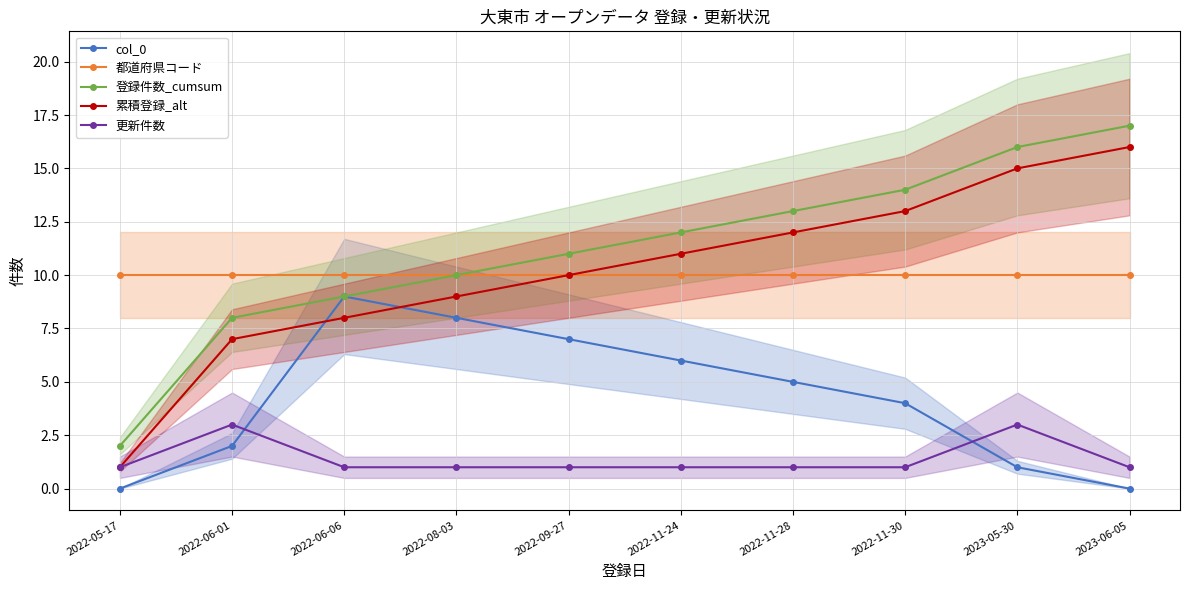

What is the difference between the maximum and minimum values in the 更新件数 series?

2